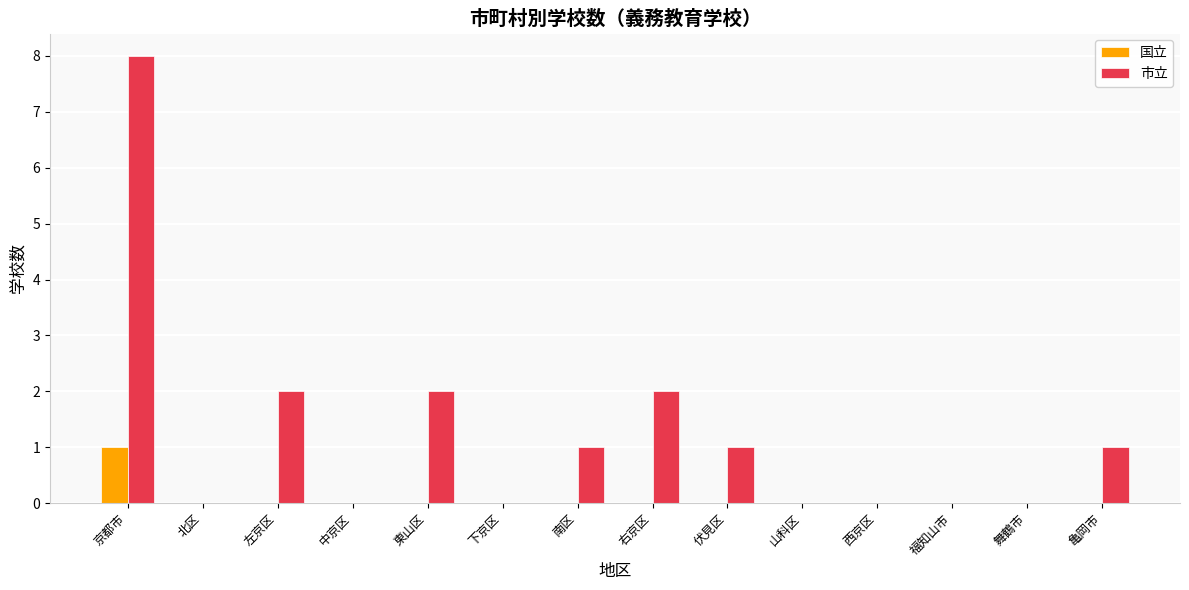

What is the sum of all 市立 values?

17